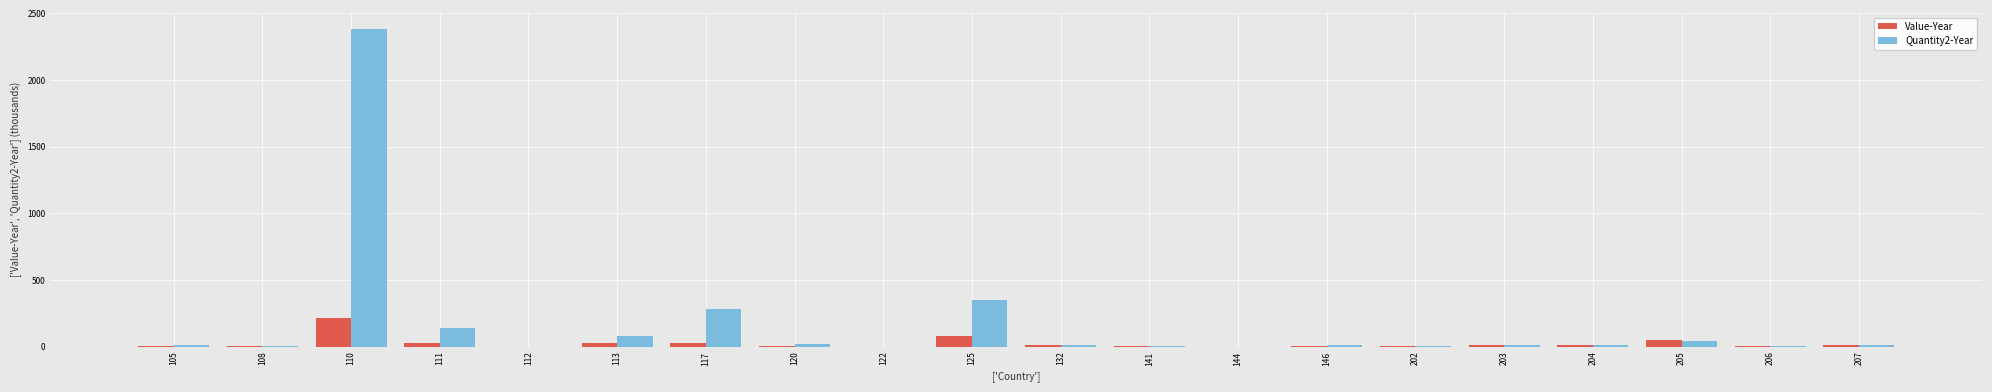

Does the chart contain stacked bars?

No